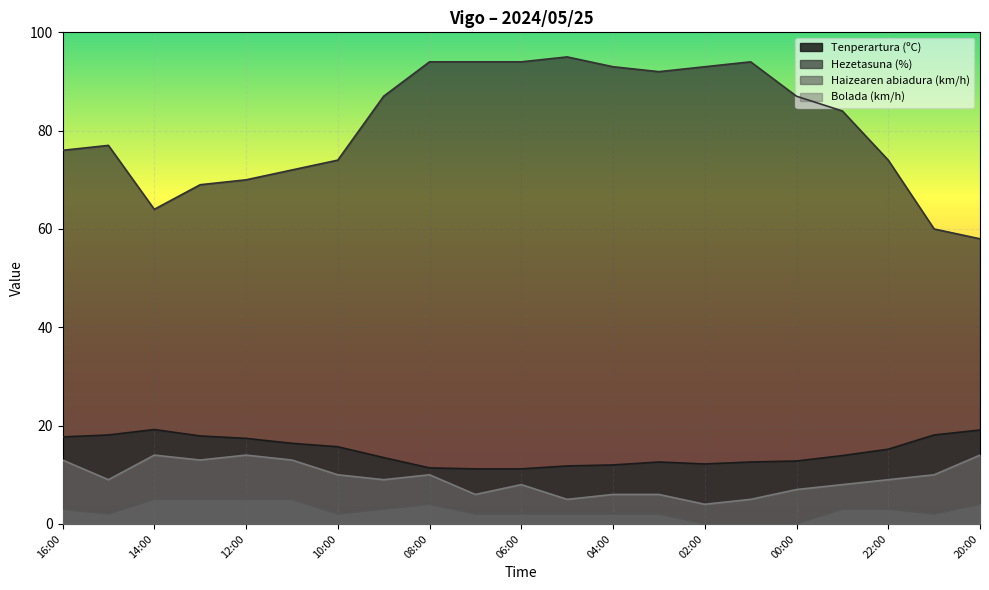

Where is the first local maximum for Hezetasuna (%)?

15:00